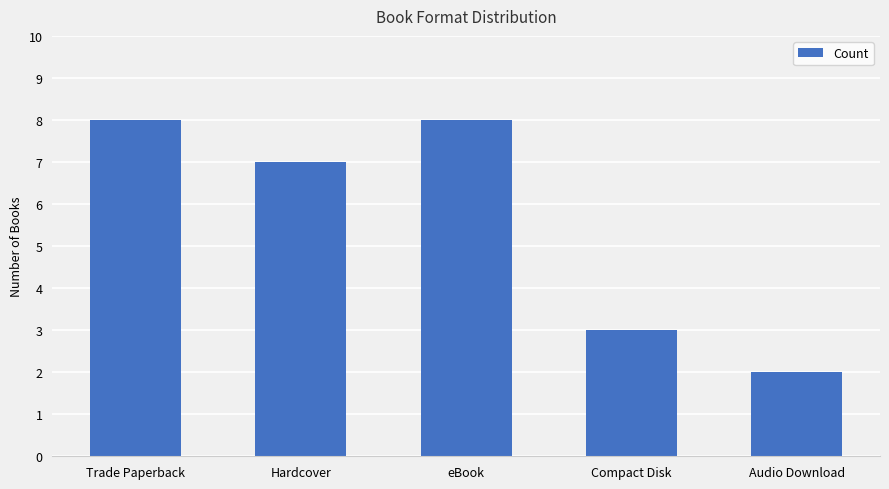

What position from the left is Audio Download?

5